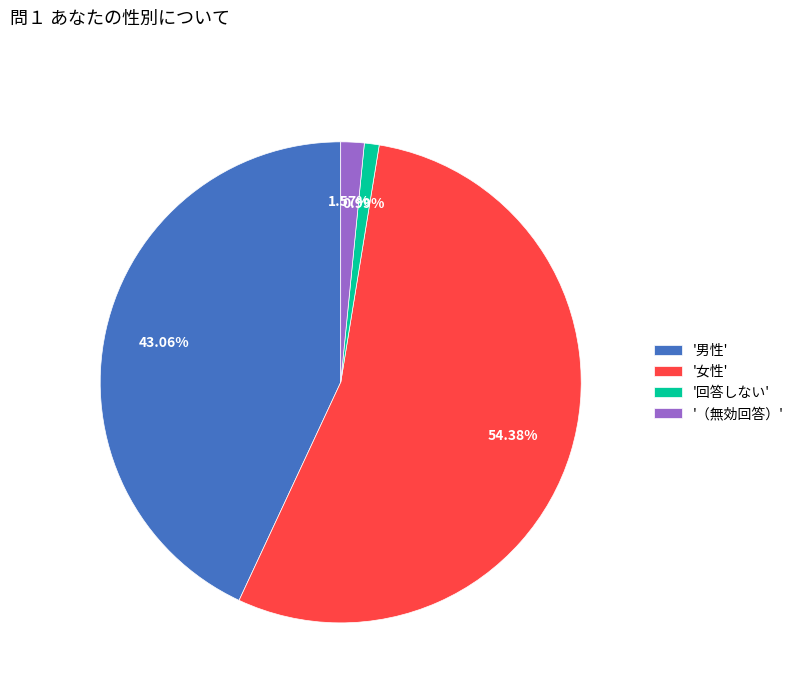

Which slice is the largest?

'女性'